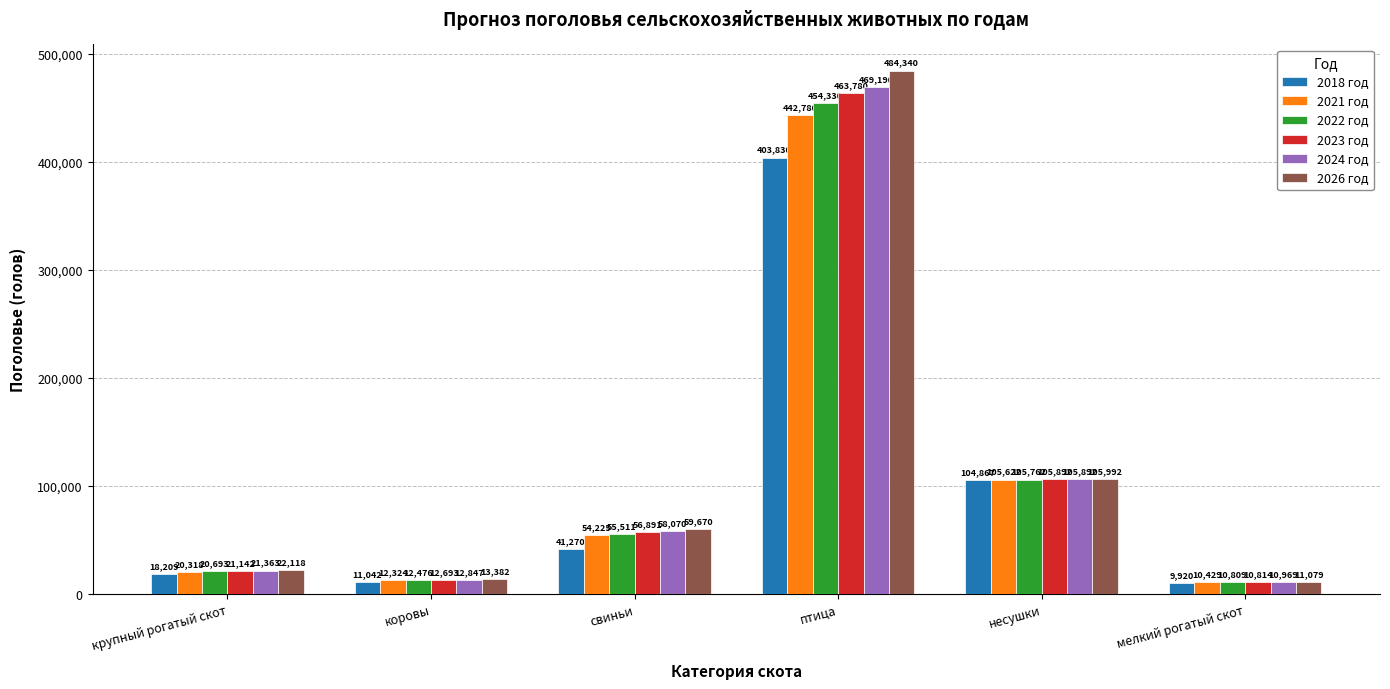

What is the difference between the highest and lowest values at коровы?

2340